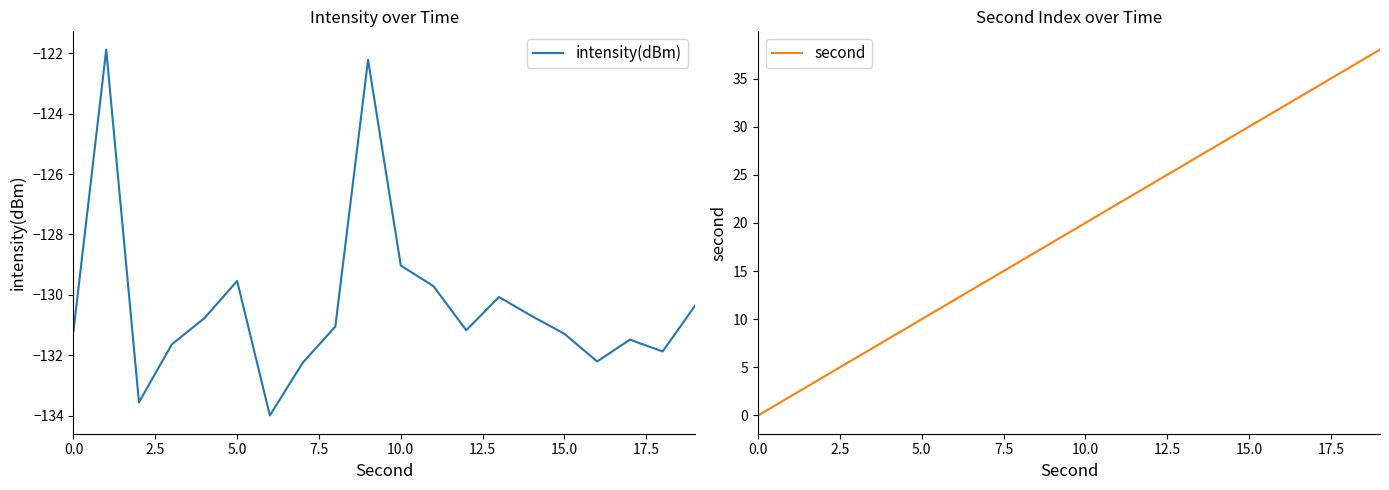

Where is intensity(dBm) nearest to the value -127?

10.0